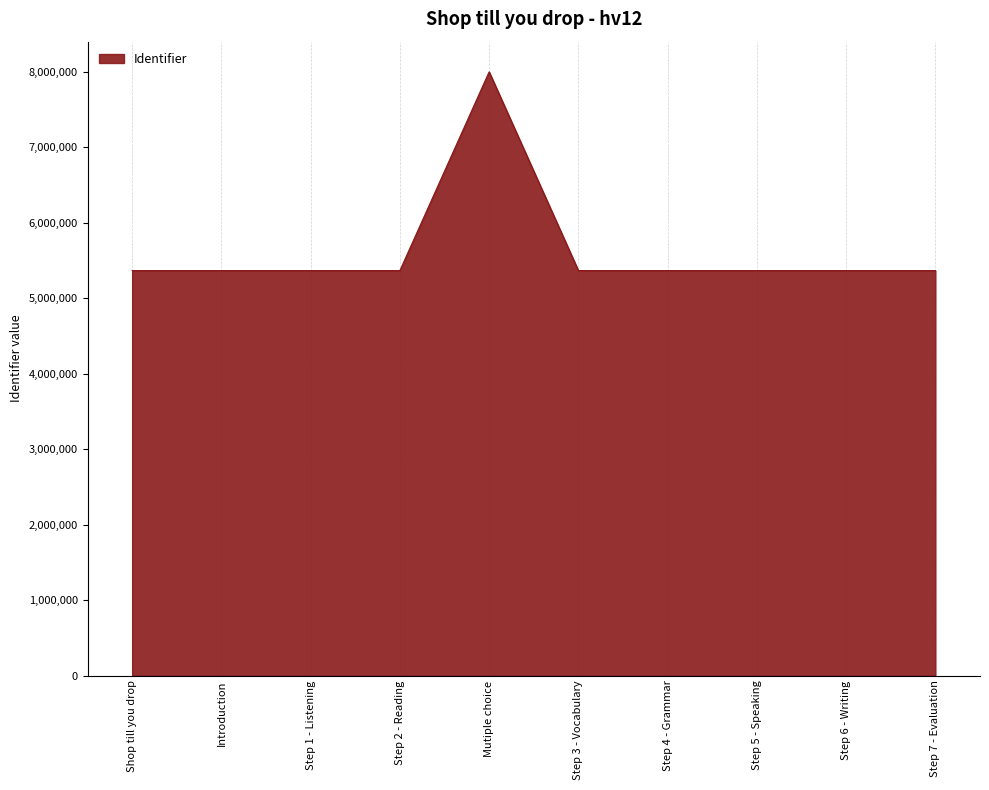

Approximately how many times larger is the value at Introduction compared to Step 1 - Listening?

1.0